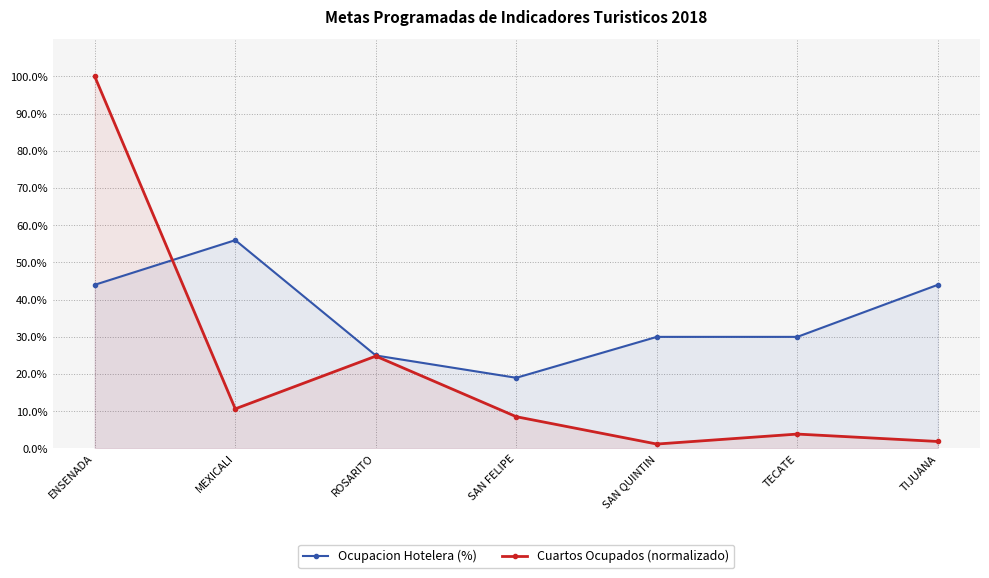

How many interior local valleys does the Ocupacion Hotelera (%) series have?

1